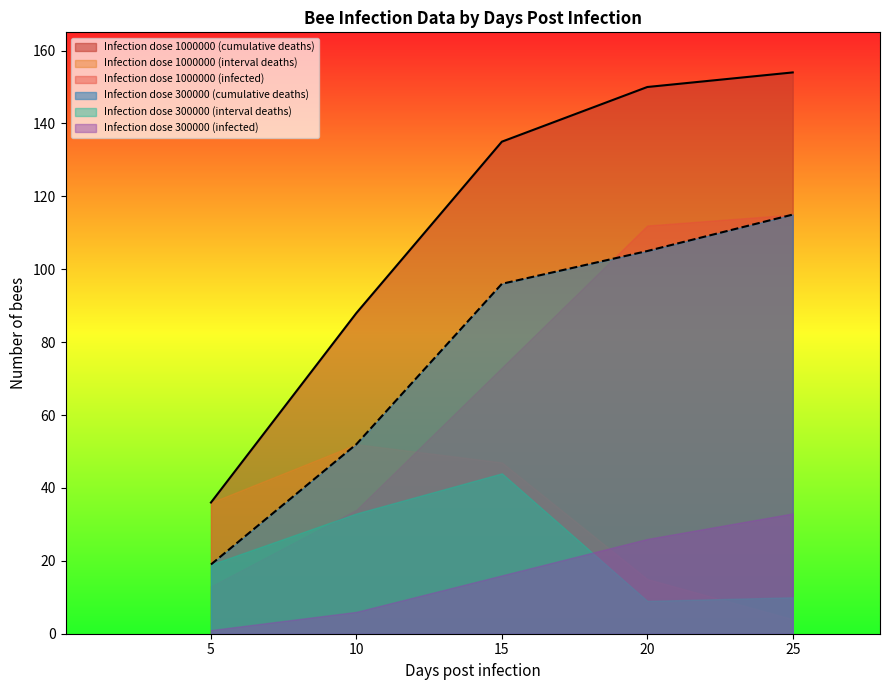

True or false: Infection dose 300000 (cumulative deaths) has a value of 140 at 20.

False